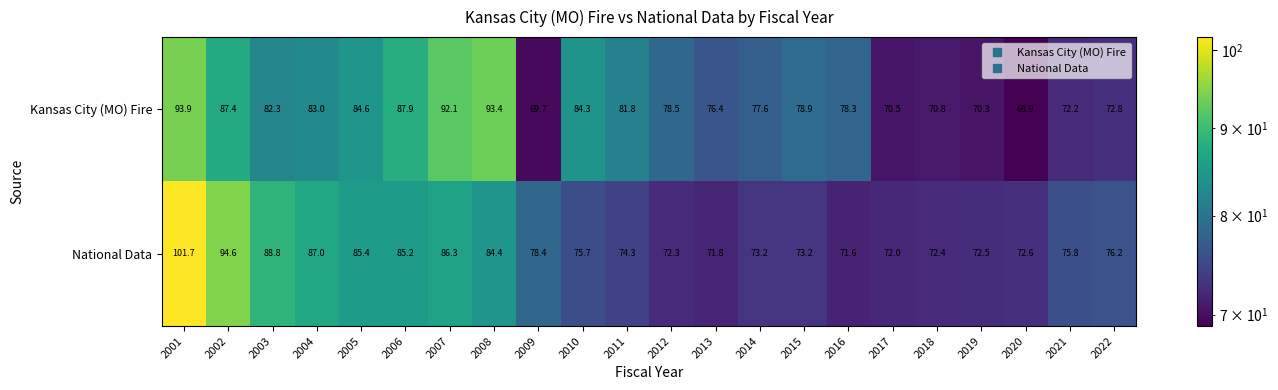

Rank the series at 2002 from highest to lowest value.

National Data, Kansas City (MO) Fire